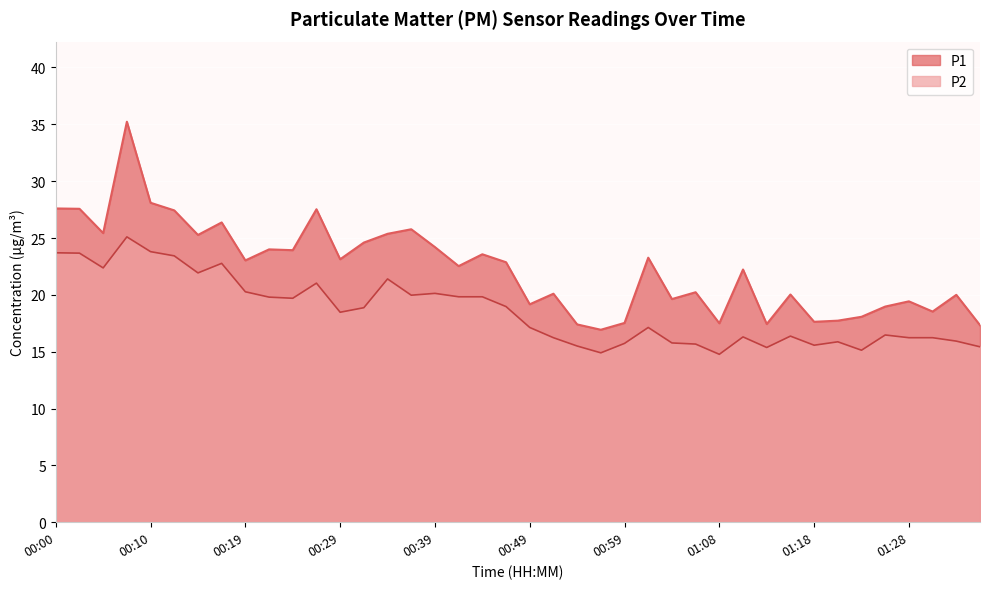

True or false: P1 and P2 intersect in this chart.

False